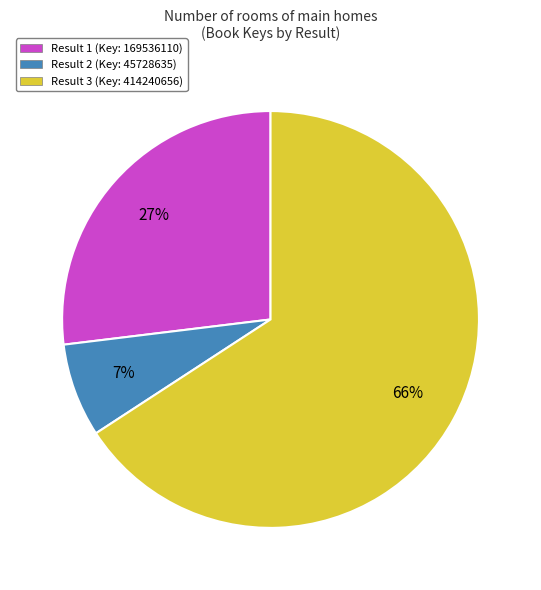

Between Result 1 (Key: 169536110) and Result 3 (Key: 414240656), which is larger?

Result 3 (Key: 414240656)